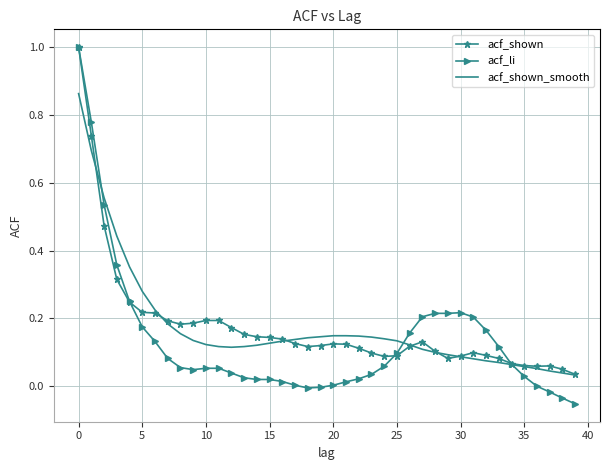

Which series has the largest range (max minus min)?

acf_li